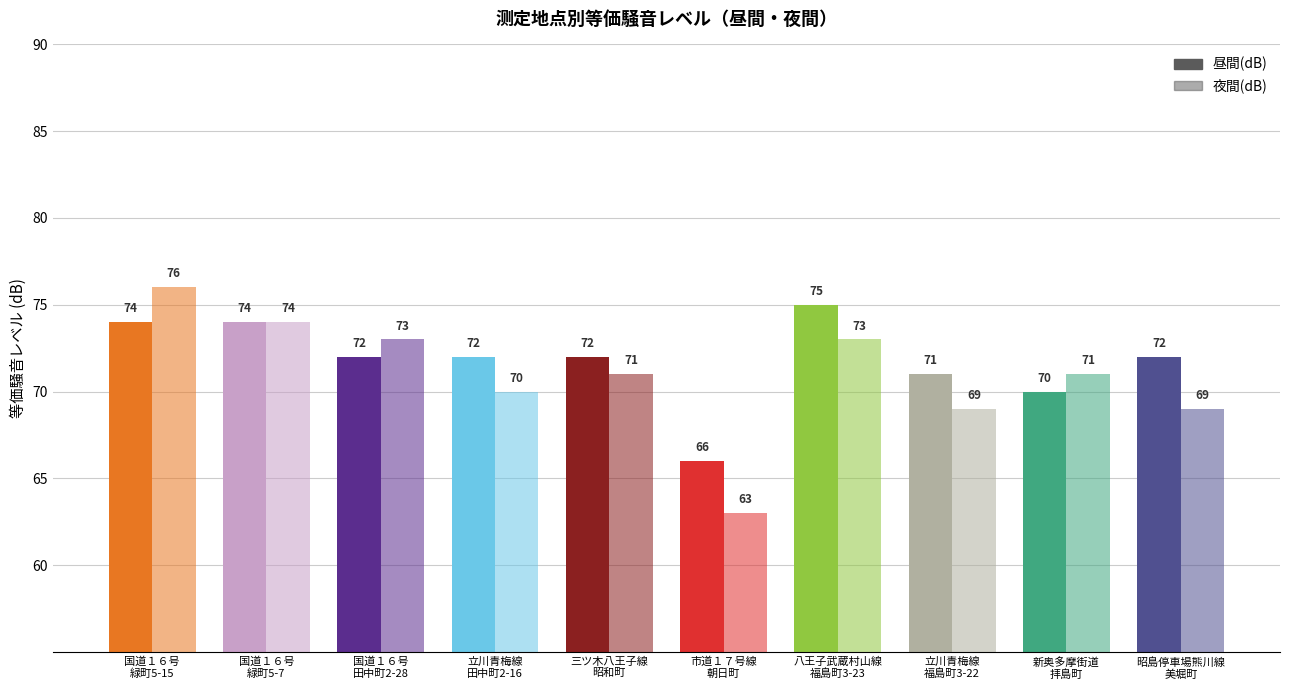

How many groups of bars are there?

10